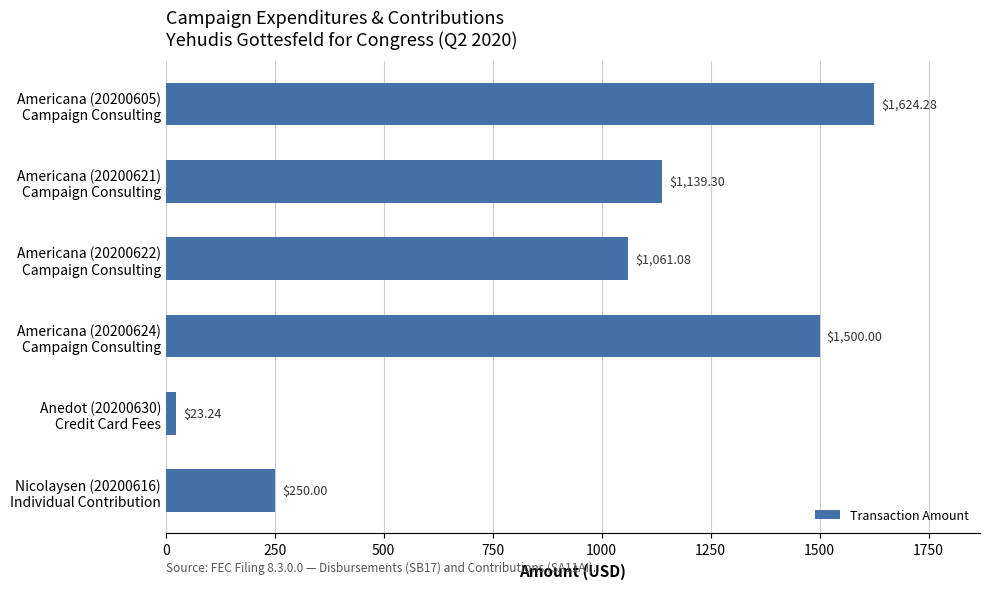

Rank the categories by value from highest to lowest.

Americana (20200605)
Campaign Consulting, Americana (20200624)
Campaign Consulting, Americana (20200621)
Campaign Consulting, Americana (20200622)
Campaign Consulting, Nicolaysen (20200616)
Individual Contribution, Anedot (20200630)
Credit Card Fees